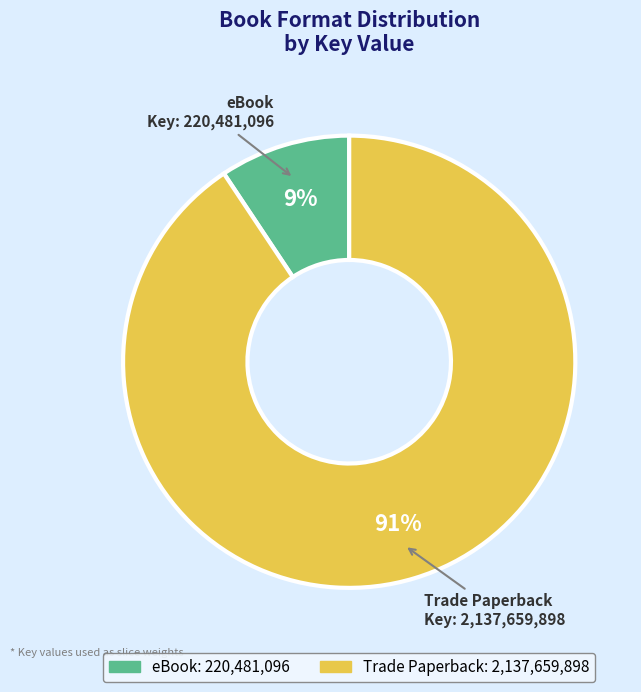

Rank the categories by value from lowest to highest.

eBook, Trade Paperback